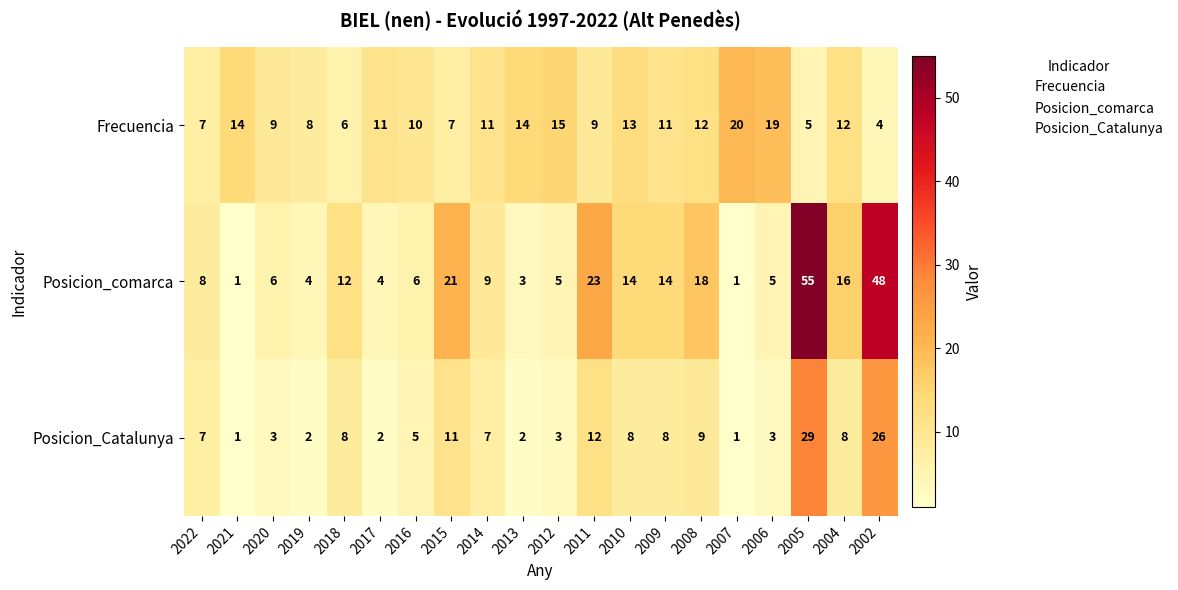

What is the average value of the Posicion_comarca series?

14